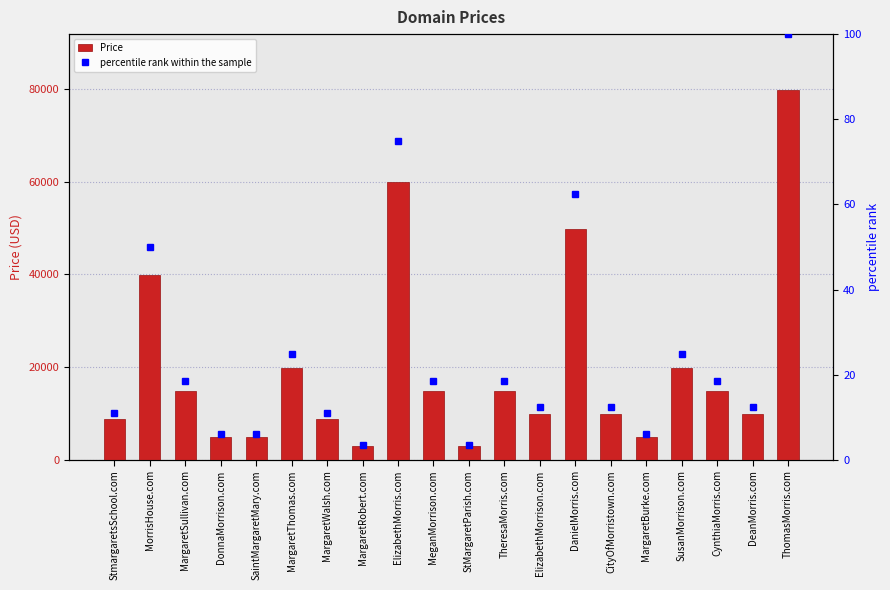

True or false: percentile rank within the sample has a value of 5.3 at DeanMorris.com.

False